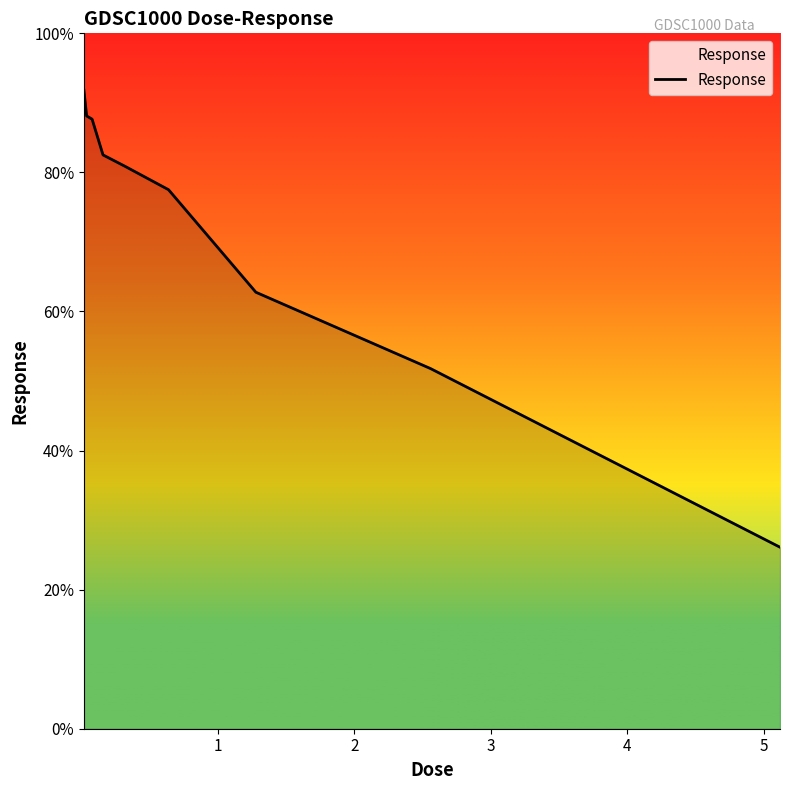

What is the greatest value displayed?

91.8